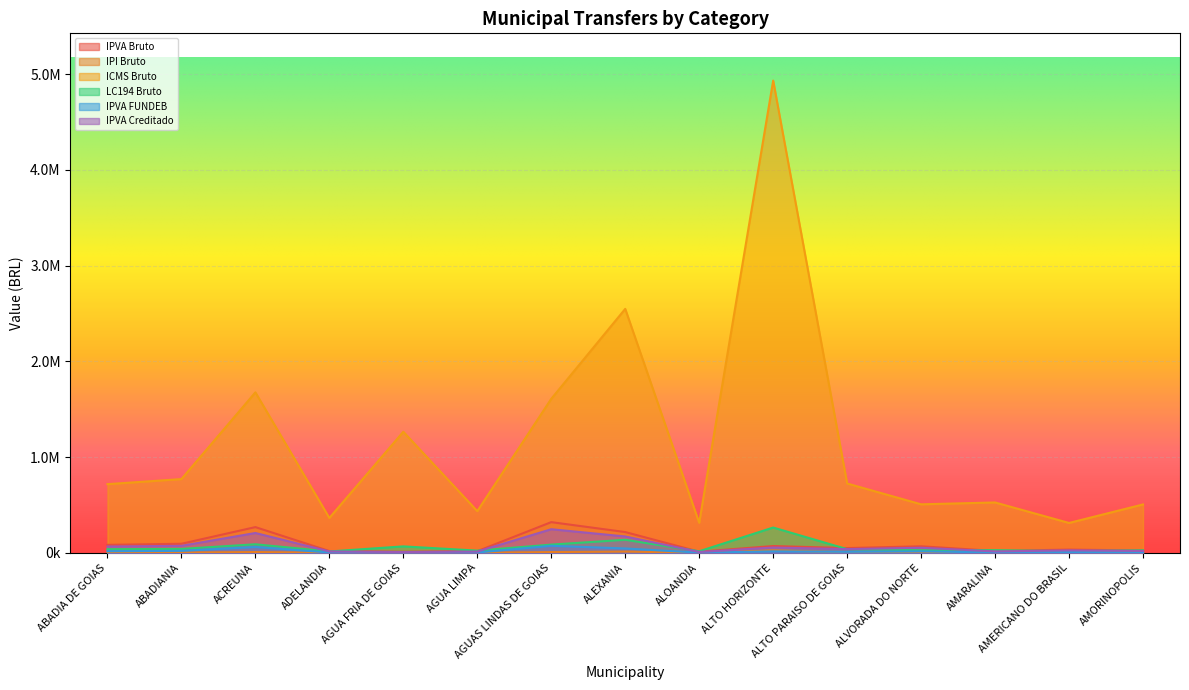

What is the sum of all LC194 Bruto values?

918758.0